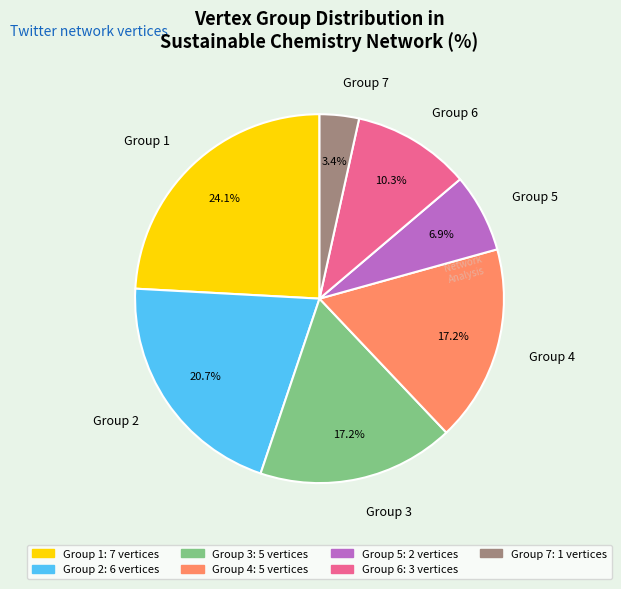

Is there a majority slice in this chart?

No